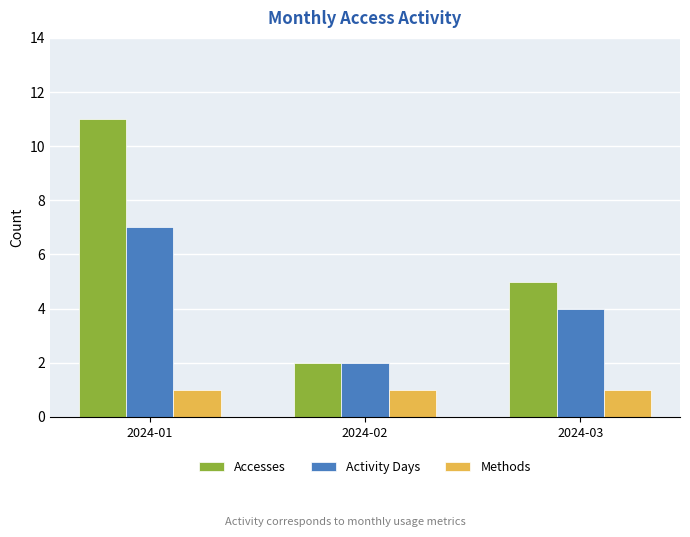

How many values in the Accesses series are below 5?

1